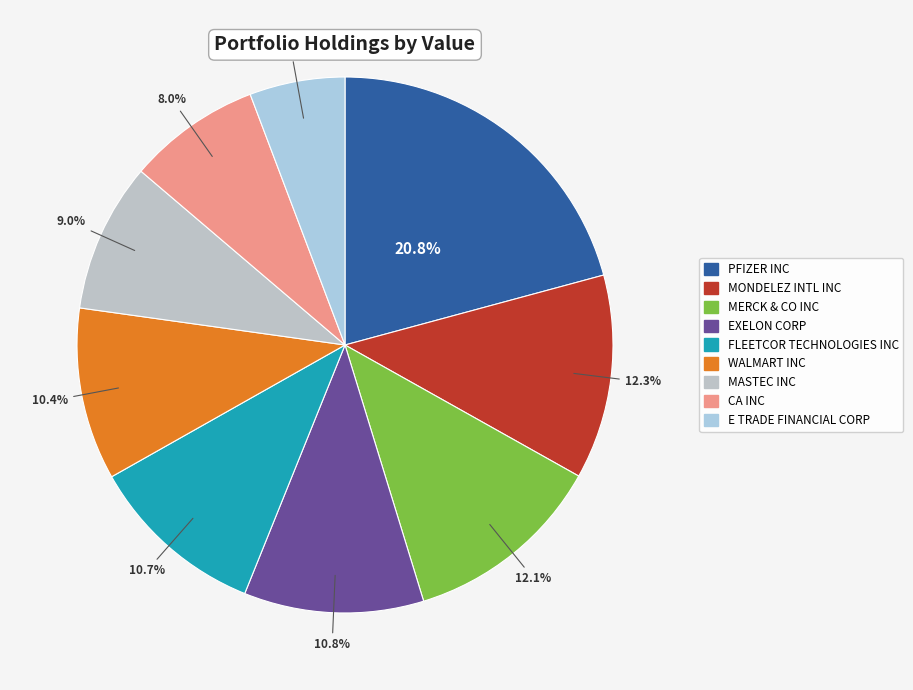

To the nearest percent, what is the combined percentage of EXELON CORP and MERCK & CO INC?

23%